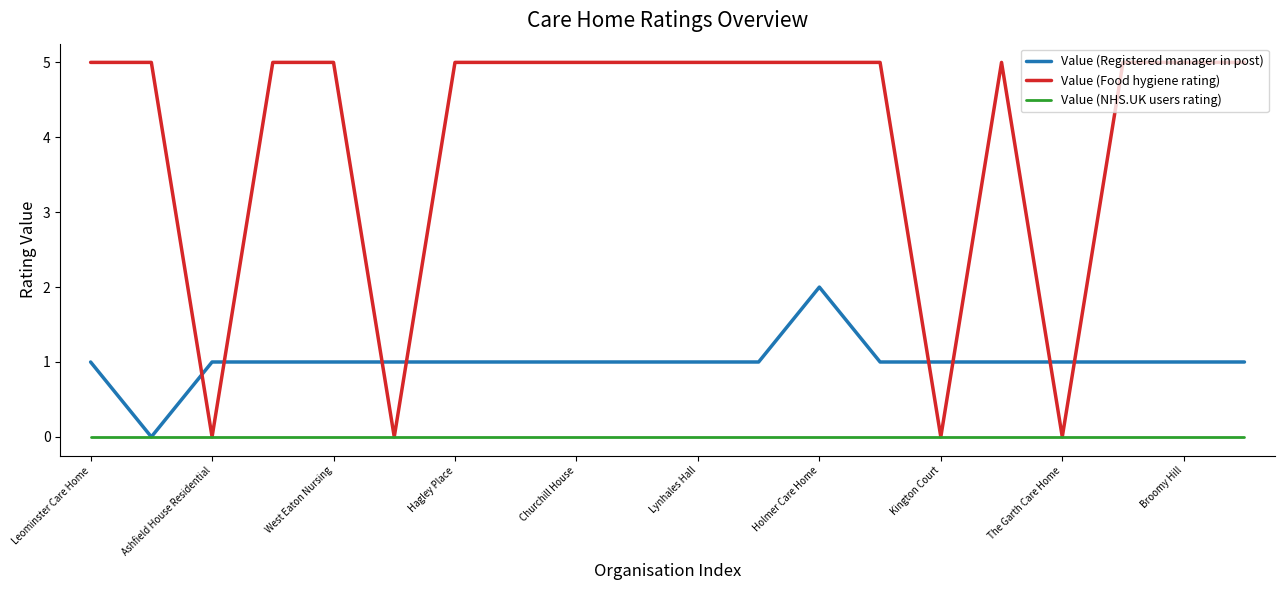

What is the maximum value for Value (Food hygiene rating)?

5